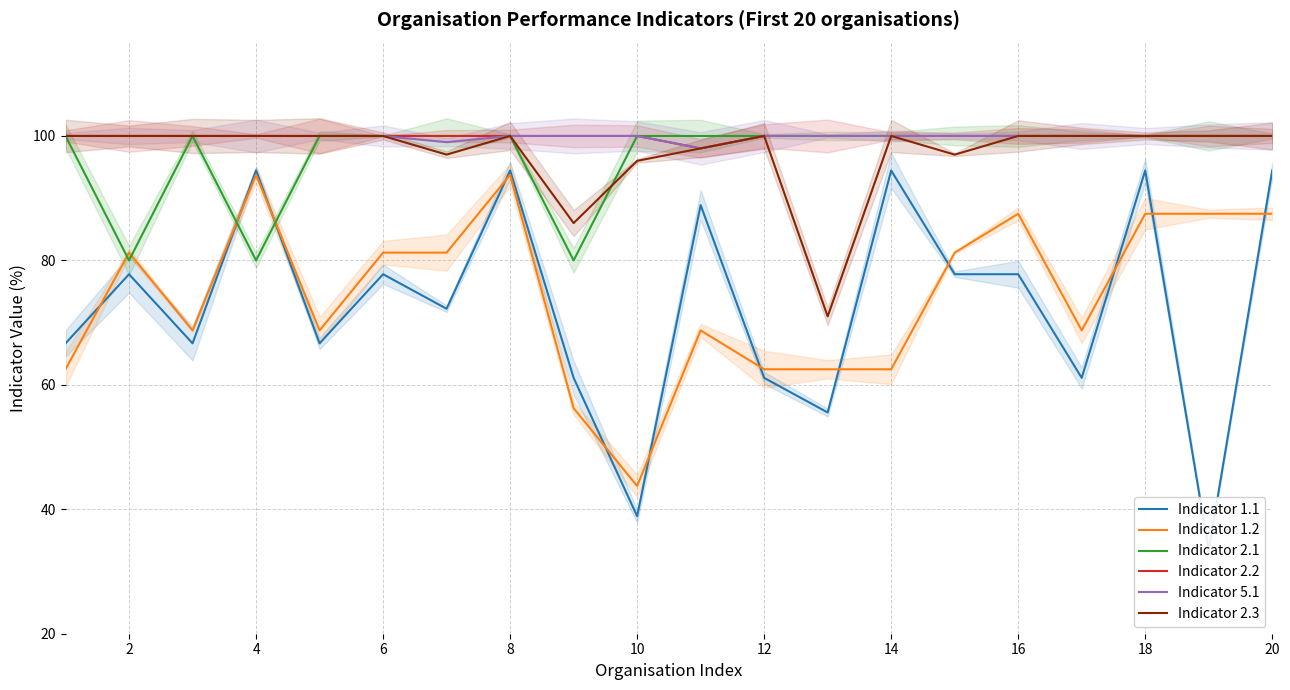

Reading left to right, extract all data points from this chart.

Indicator 1.1: 66.7	77.8	66.7	94.5	66.7	77.8	72.2	94.5	61.1	38.9	88.9	61.1	55.6	94.5	77.8	77.8	61.1	94.5	33.3	94.5
Indicator 1.2: 62.5	81.2	68.8	93.8	68.8	81.2	81.2	93.8	56.2	43.8	68.8	62.5	62.5	62.5	81.2	87.5	68.8	87.5	87.5	87.5
Indicator 2.1: 100.0	80.0	100.0	80.0	100.0	100.0	100.0	100.0	80.0	100.0	100.0	100.0	100.0	100.0	100.0	100.0	100.0	100.0	100.0	100.0
Indicator 2.2: 100.0	100.0	100.0	100.0	100.0	100.0	100.0	100.0	100.0	100.0	98.0	100.0	100.0	100.0	100.0	100.0	100.0	100.0	100.0	100.0
Indicator 5.1: 100.0	100.0	100.0	100.0	100.0	100.0	99.0	100.0	100.0	100.0	98.0	100.0	100.0	100.0	100.0	100.0	100.0	100.0	100.0	100.0
Indicator 2.3: 100.0	100.0	100.0	100.0	100.0	100.0	97.0	100.0	86.0	96.0	98.0	100.0	71.0	100.0	97.0	100.0	100.0	100.0	100.0	100.0